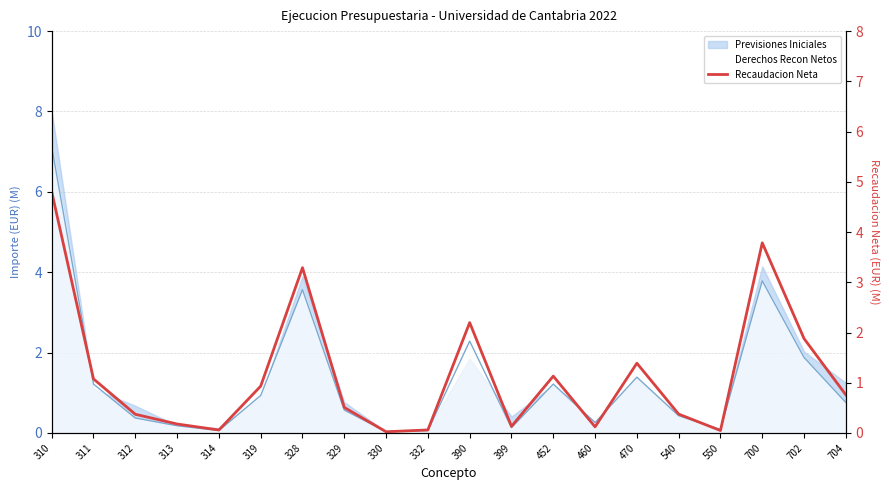

Reading left to right, list all the values displayed in this chart.

4.8	1.1	0.4	0.2	0.1	0.9	3.3	0.5	0.0	0.1	2.2	0.1	1.1	0.1	1.4	0.4	0.0	3.8	1.9	0.8